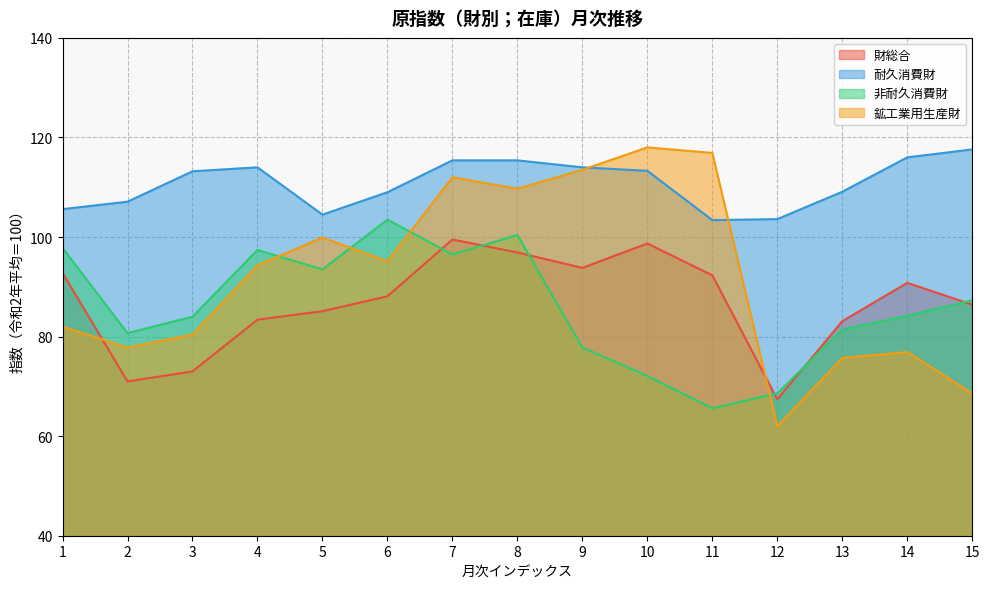

At which category does 非耐久消費財 reach its first local peak?

4